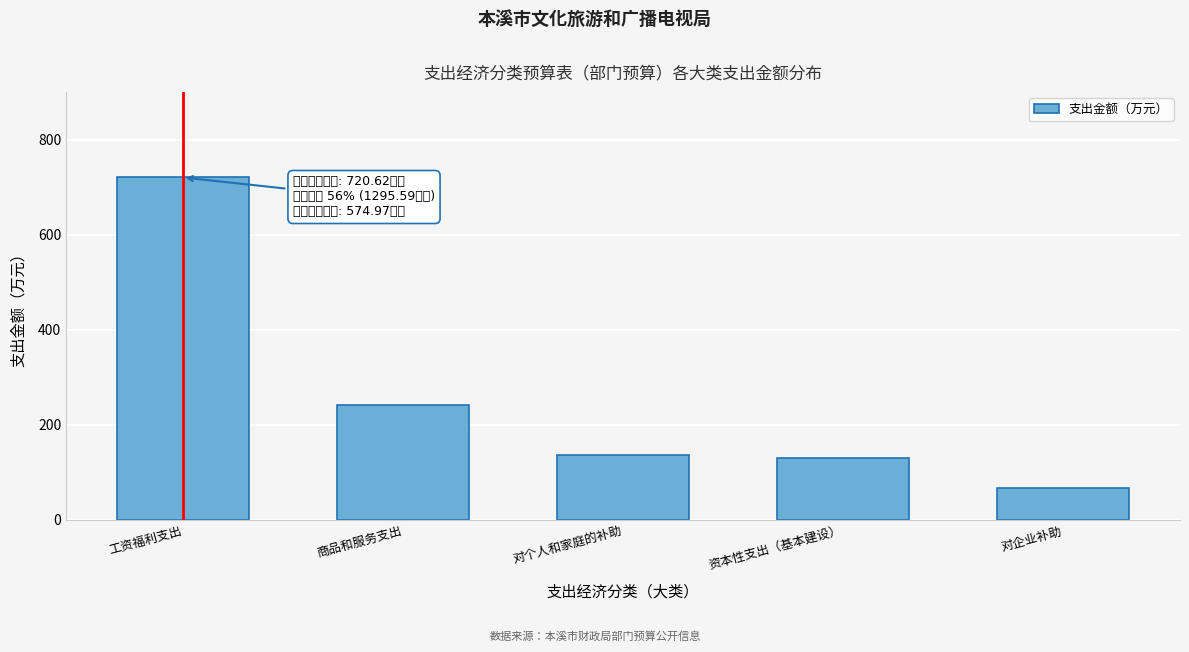

The value at 资本性支出（基本建设） is 59.3. True or false?

False